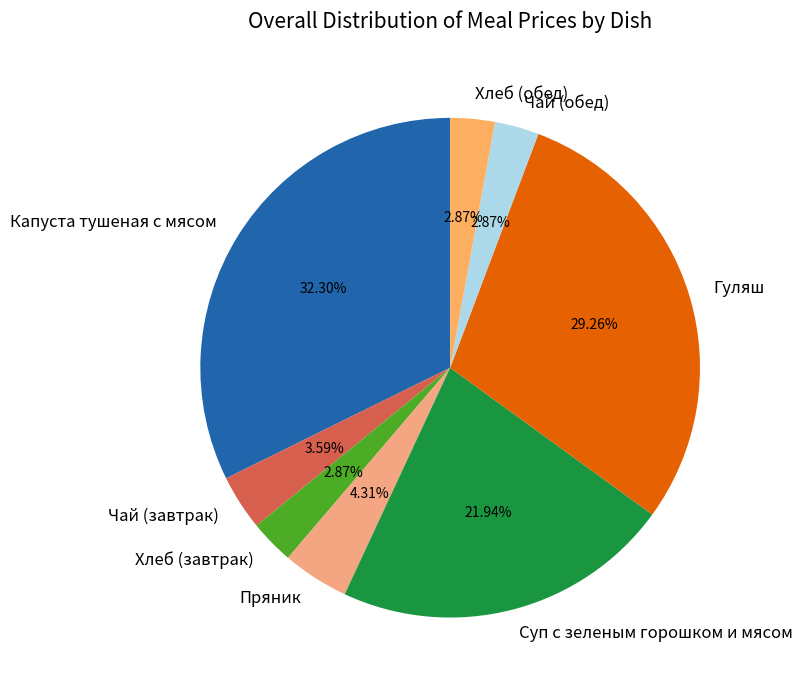

The Гуляш slice represents 29% of the pie. True or false?

True